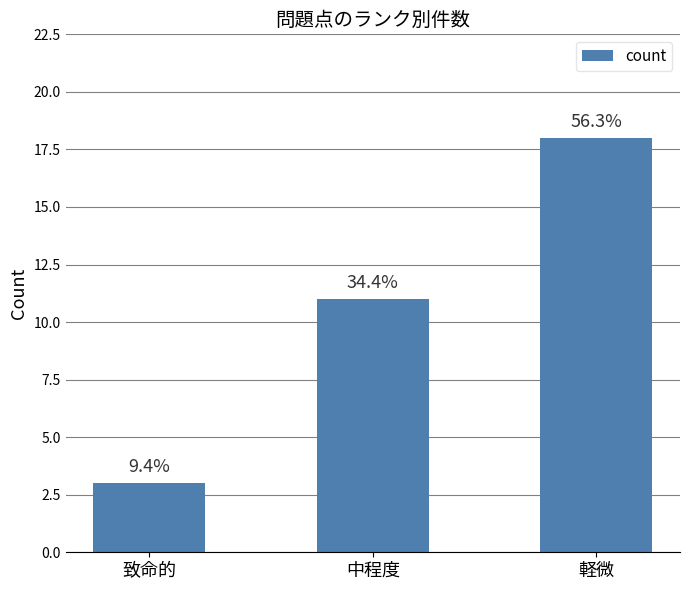

Rank the categories by value from lowest to highest.

致命的, 中程度, 軽微